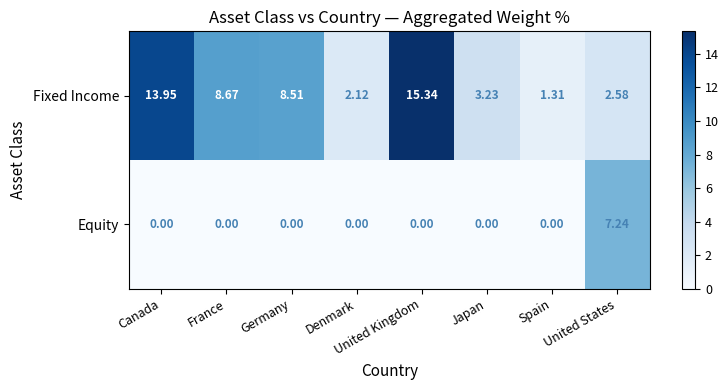

Where is Fixed Income nearest to the value 8?

Germany